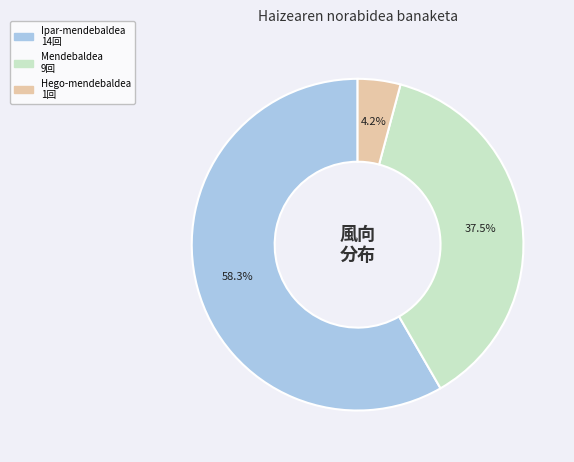

Is there any slice that represents more than half of the pie?

Yes